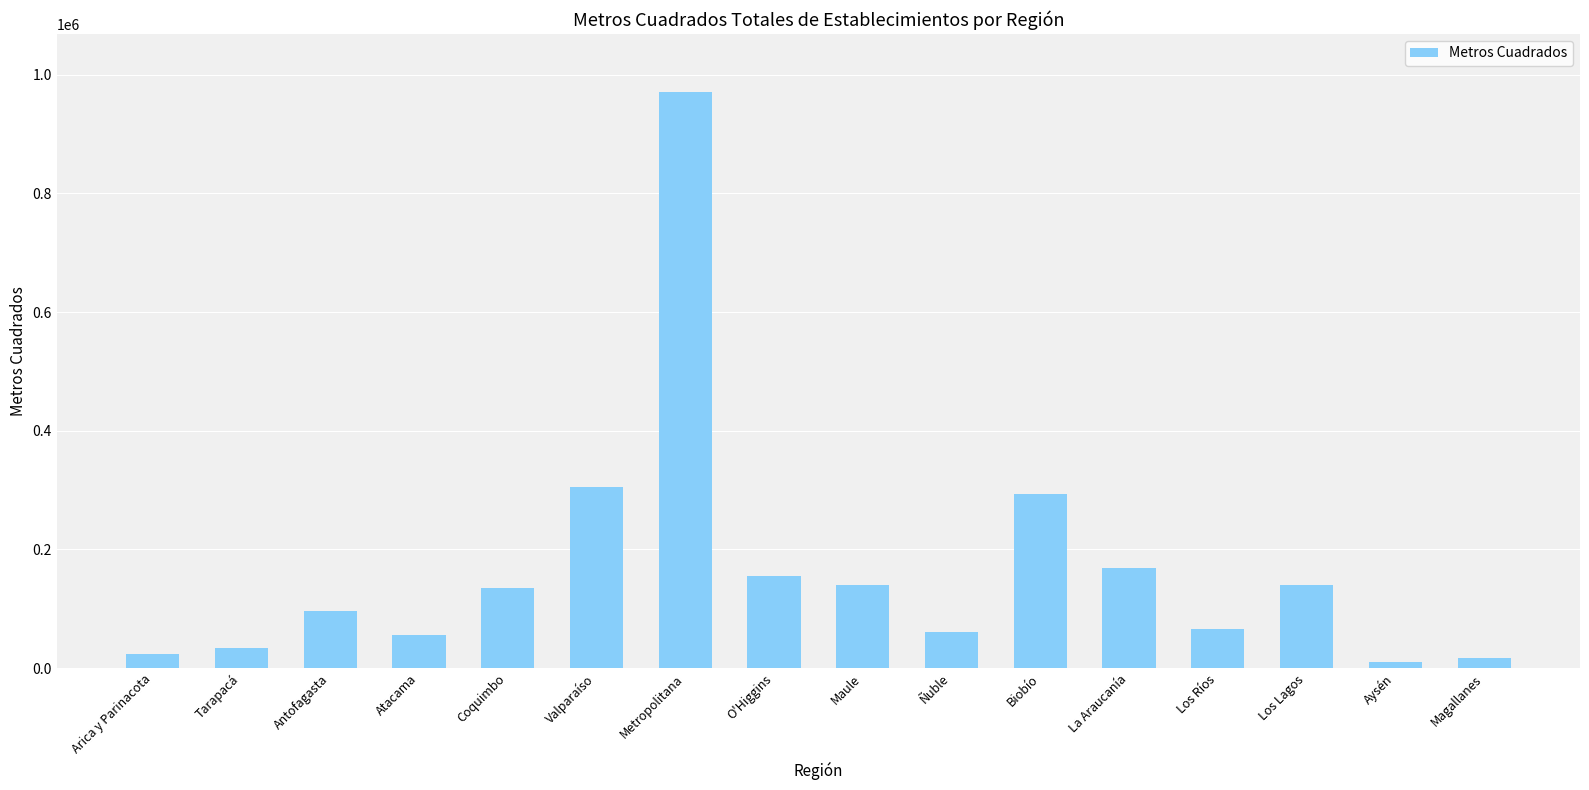

Where is the data nearest to the value 490850?

Valparaíso